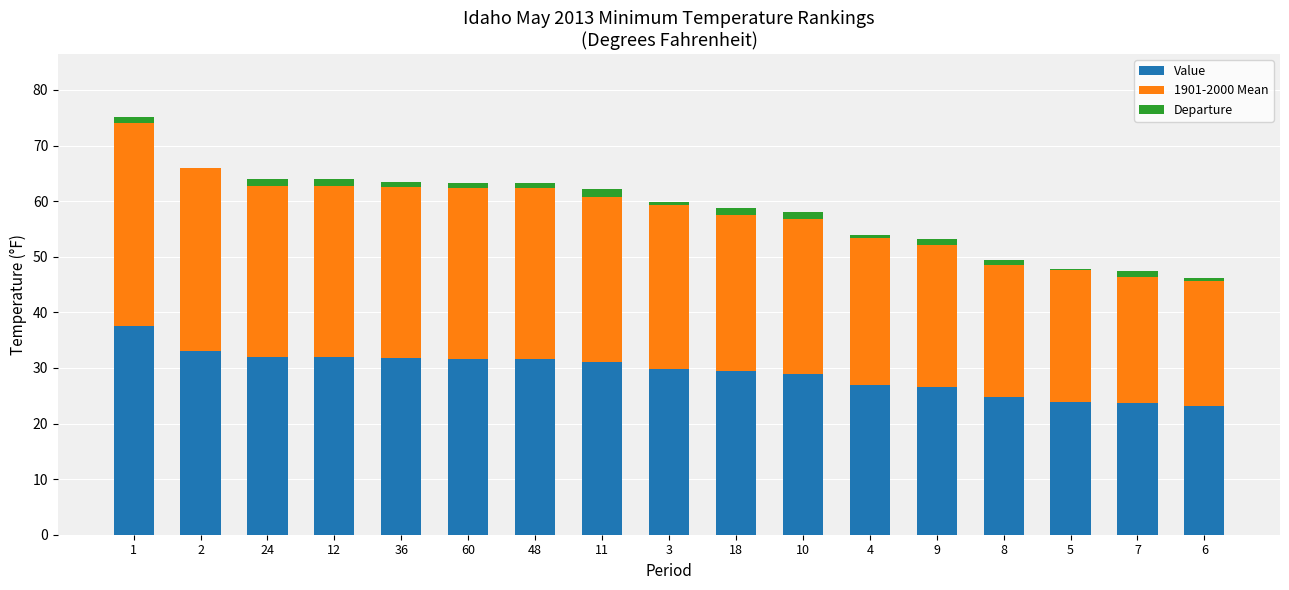

What are all the series names shown in the legend?

Value, 1901-2000 Mean, Departure